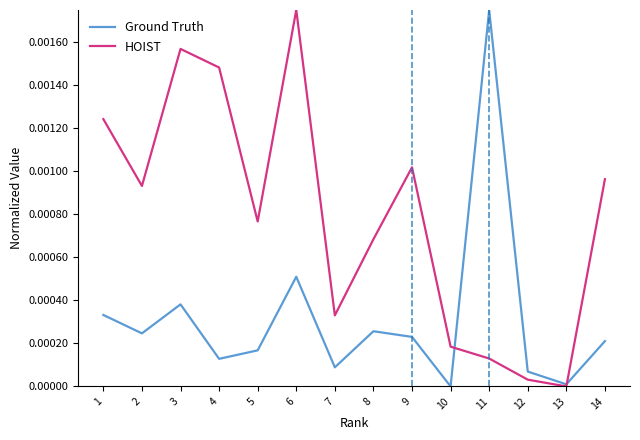

Is this an area chart (filled region under the line)?

No